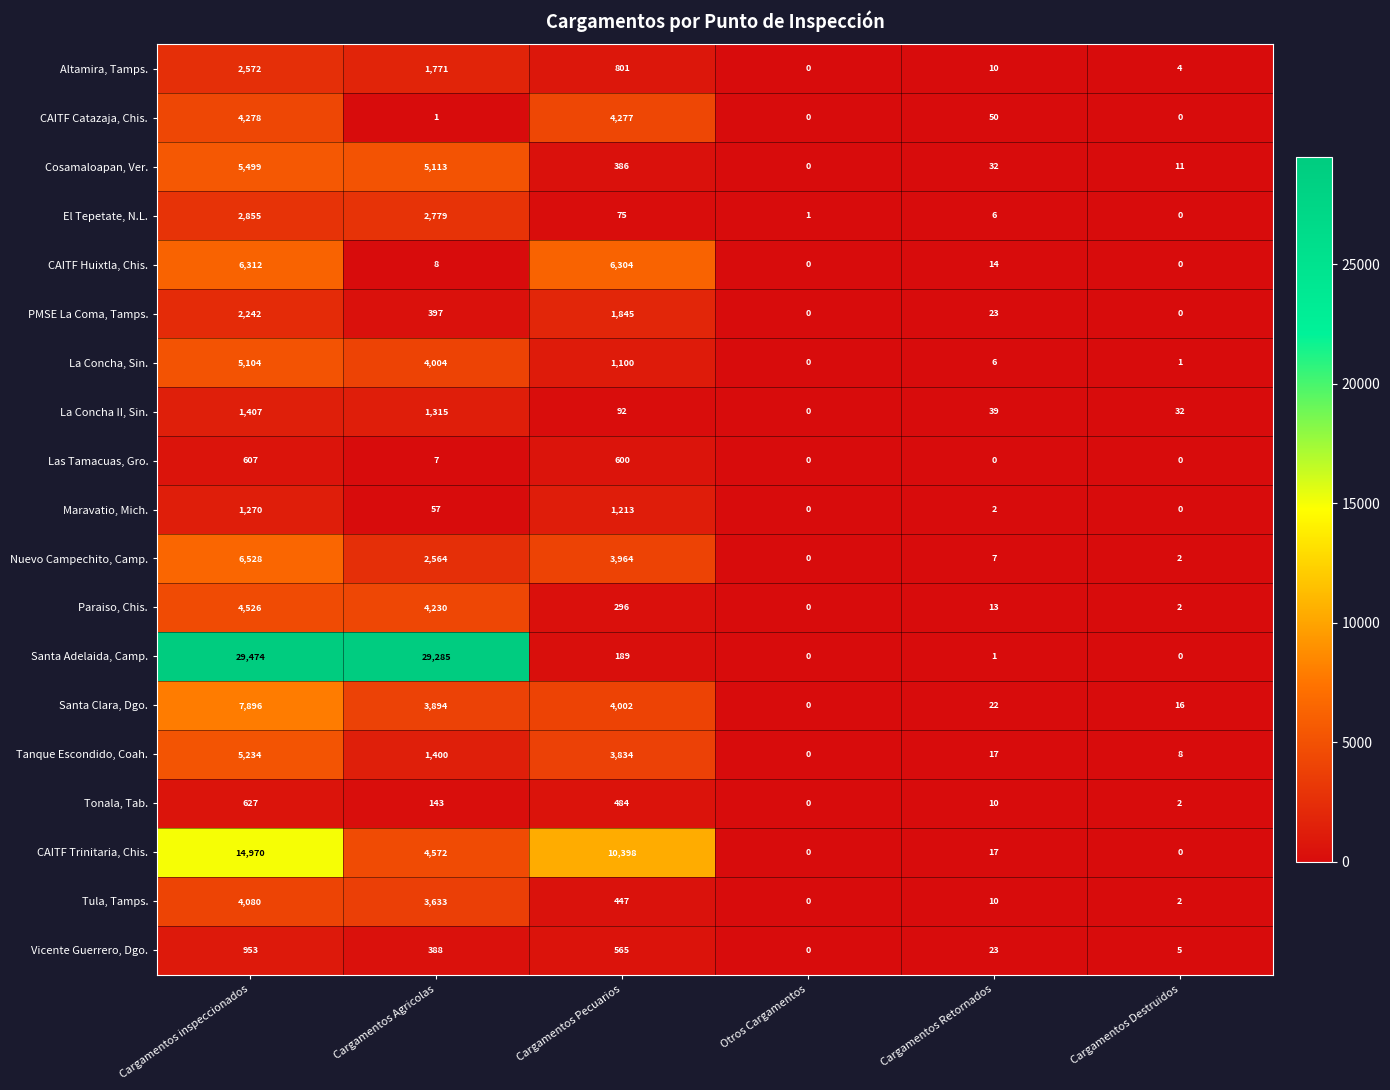

At which category is the sum across all series the highest?

Cargamentos inspeccionados